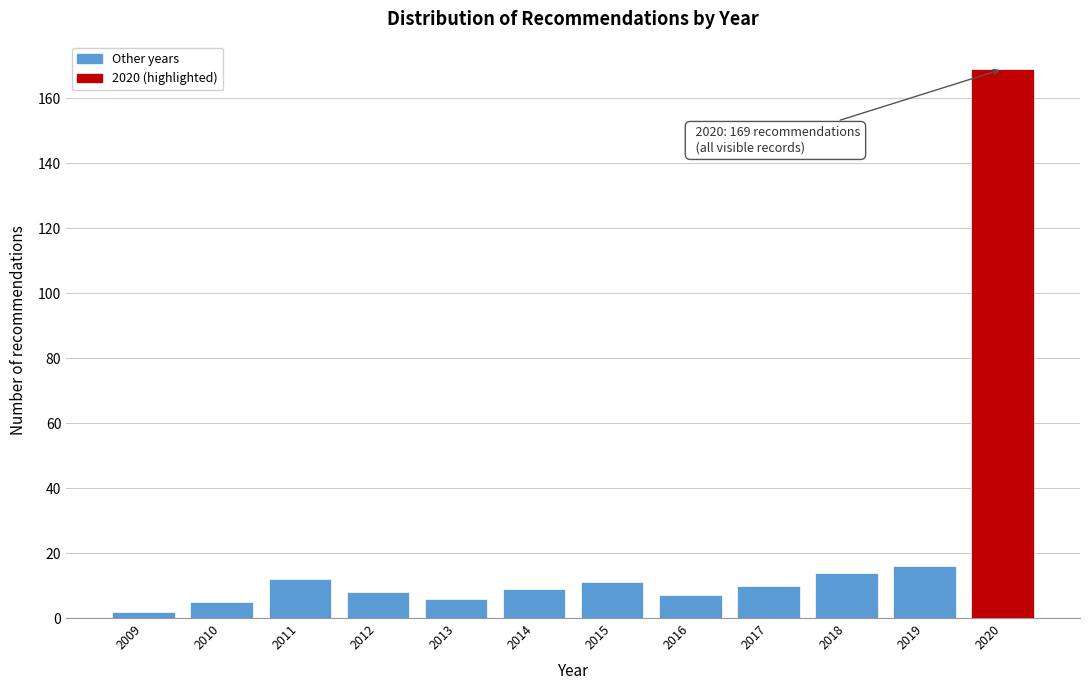

Reading left to right, what are all the values shown in this chart?

2	5	12	8	6	9	11	7	10	14	16	169